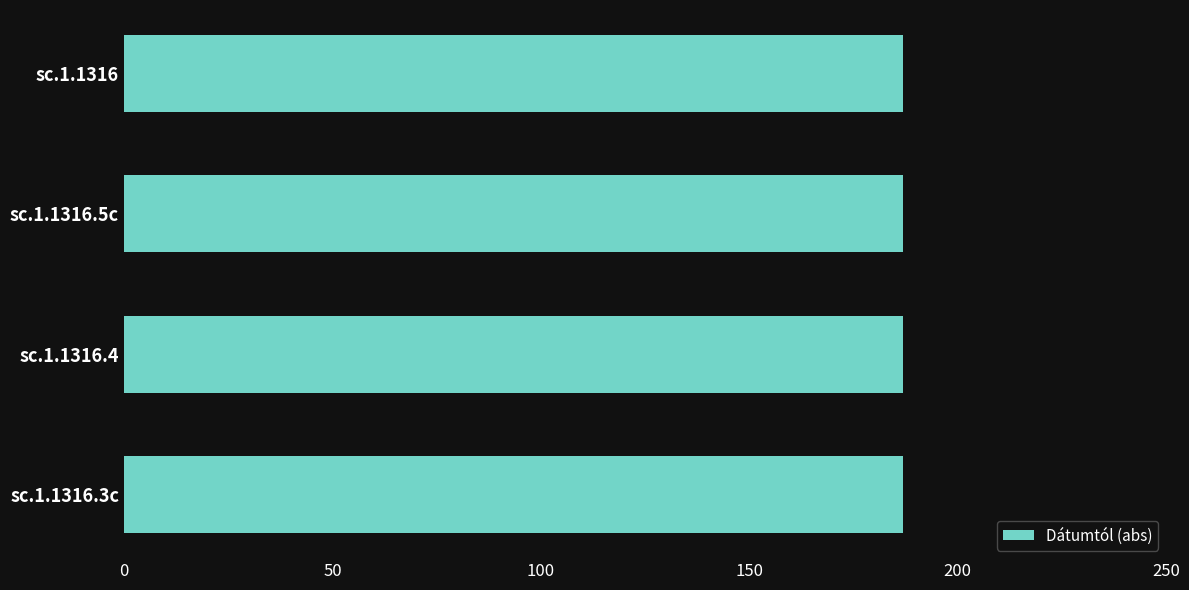

Which has a higher value, sc.1.1316.5c or sc.1.1316.3c?

sc.1.1316.5c